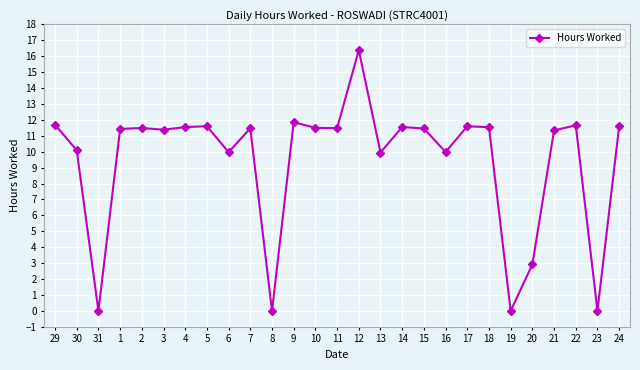

Where is the first local minimum?

31